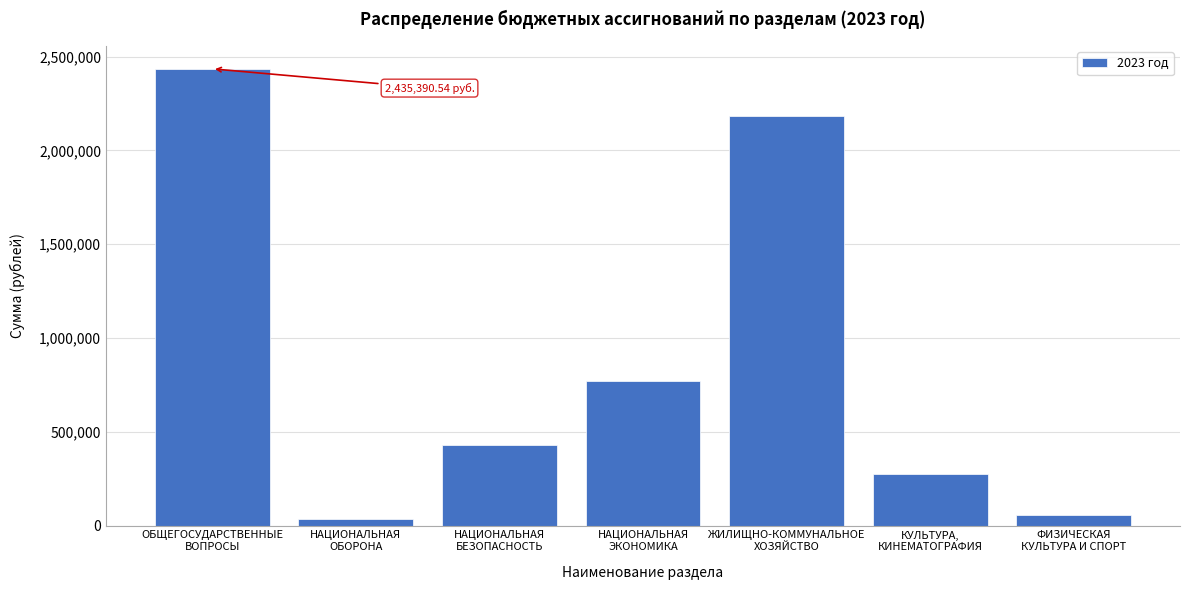

What is the difference between the second highest and second lowest values?

2125603.8